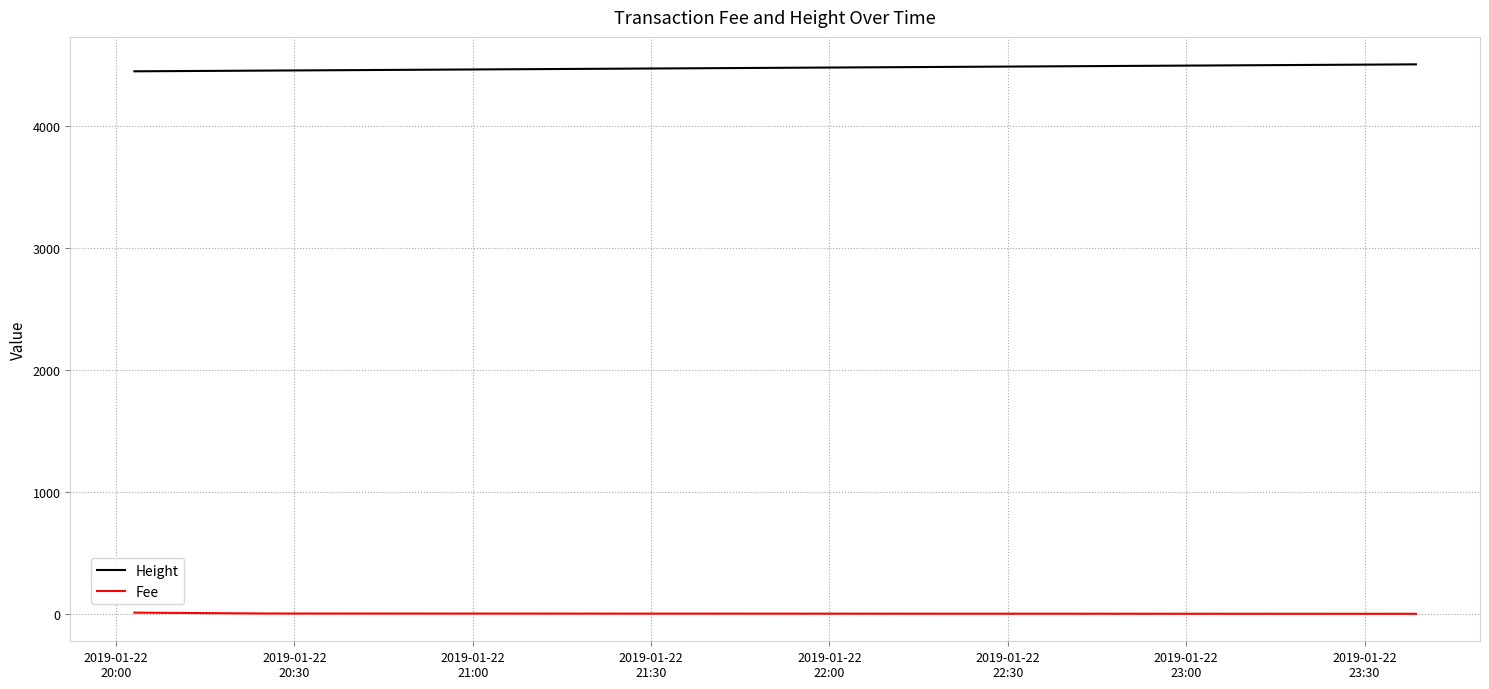

Which series has the largest total across all categories?

Height